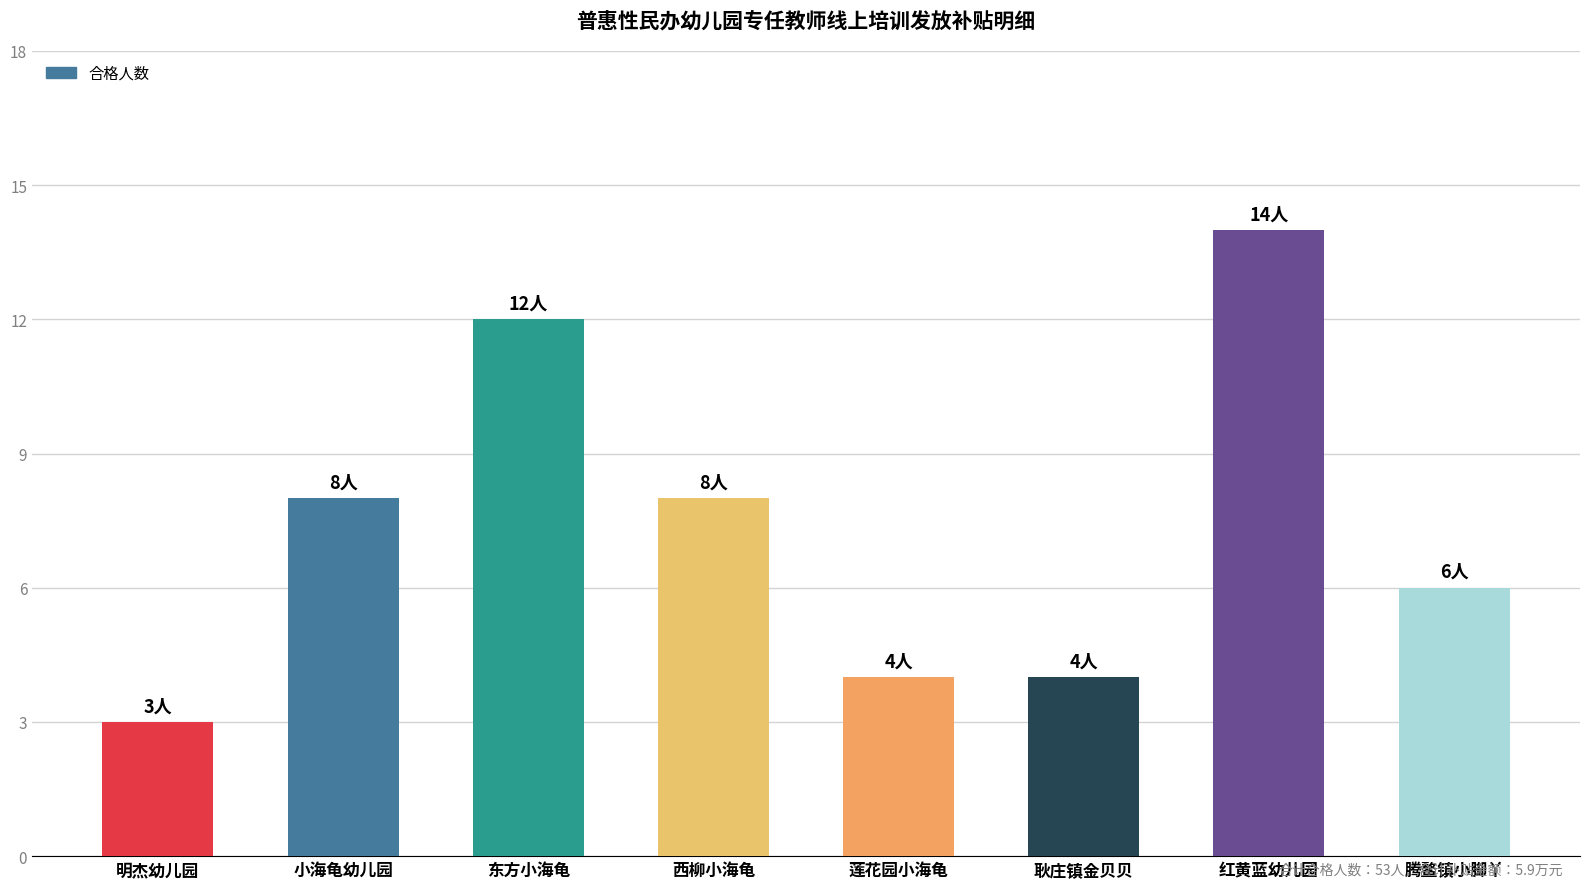

Which category has the lowest value across all series?

明杰幼儿园